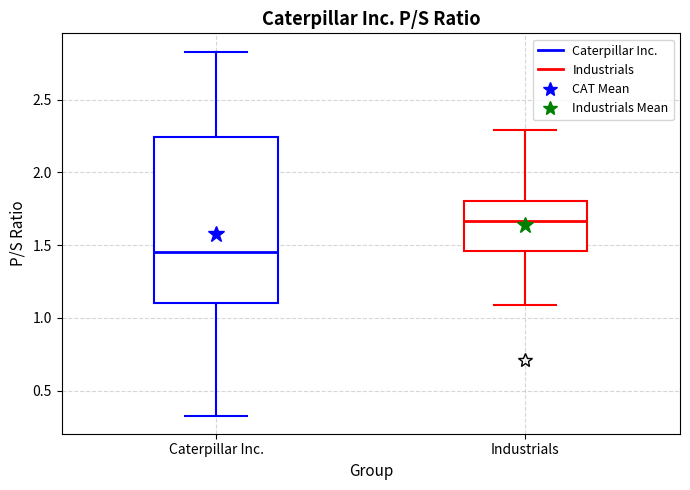

Which box has the lowest median line?

Caterpillar Inc.